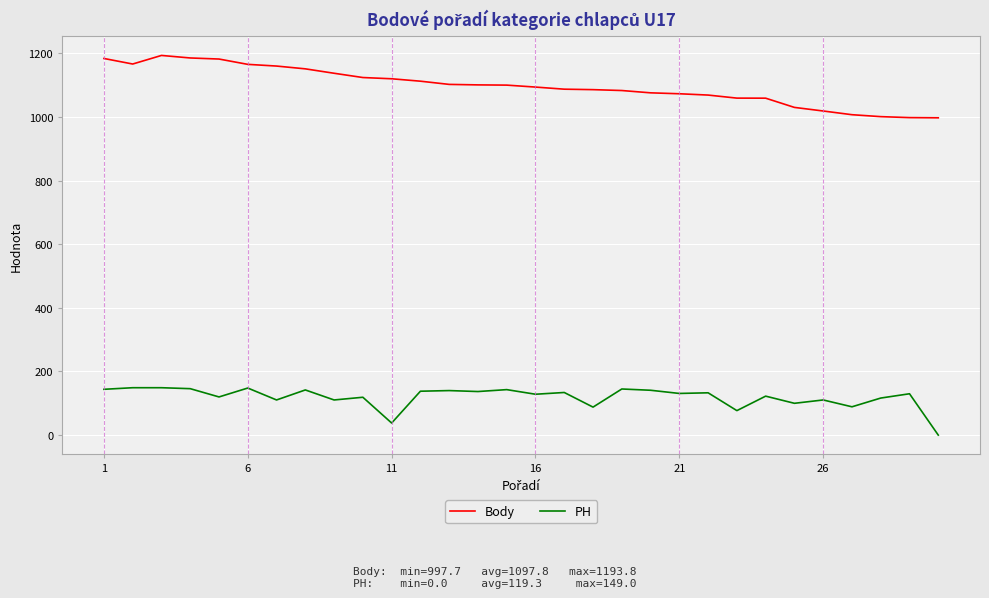

List the series in order of their overall mean, highest first.

Body, PH